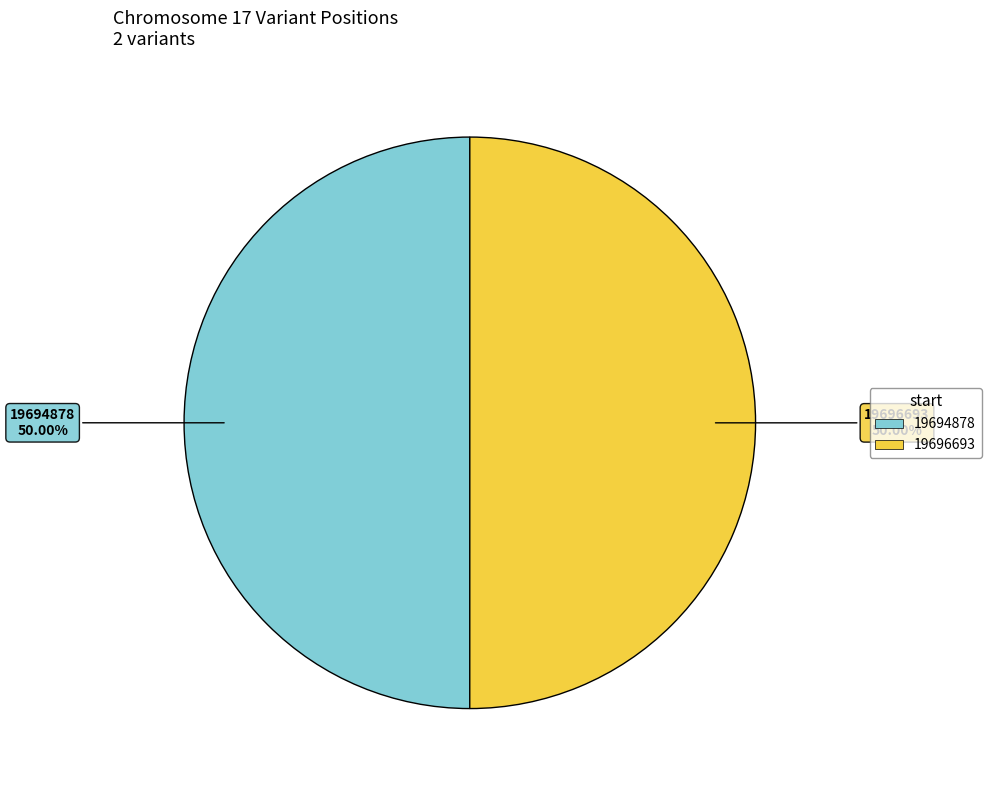

To the nearest percent, what is the average slice percentage?

50%